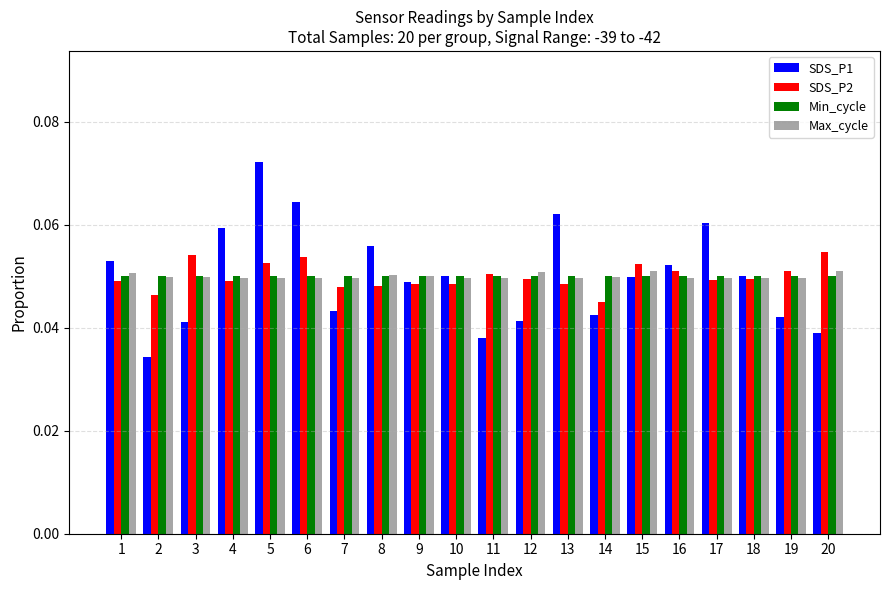

Is the value of SDS_P2 at 7 greater than the value of Min_cycle at 12?

No